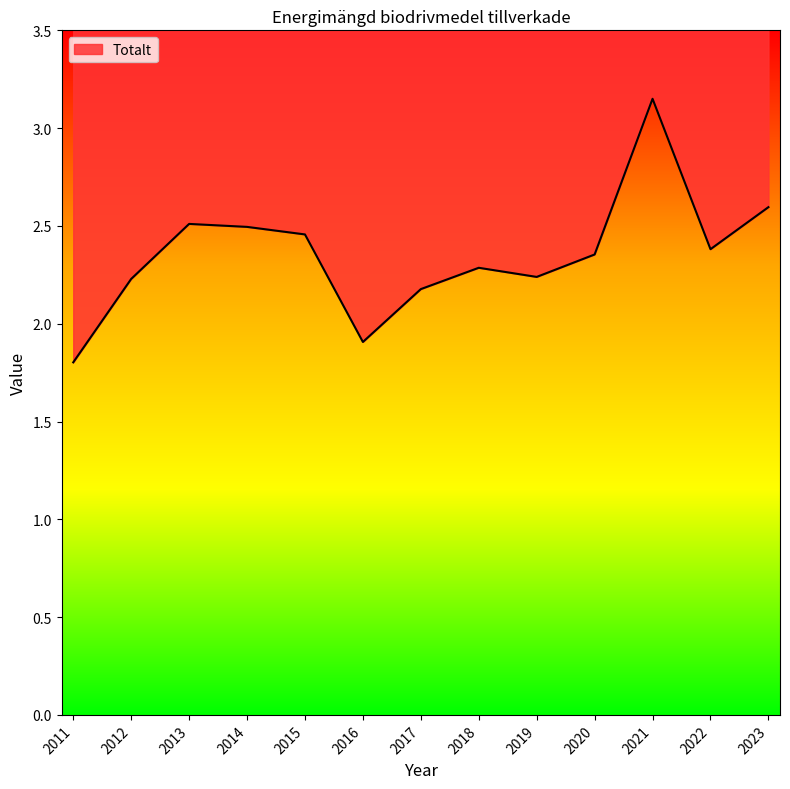

What is the minimum value shown in the chart?

1.8